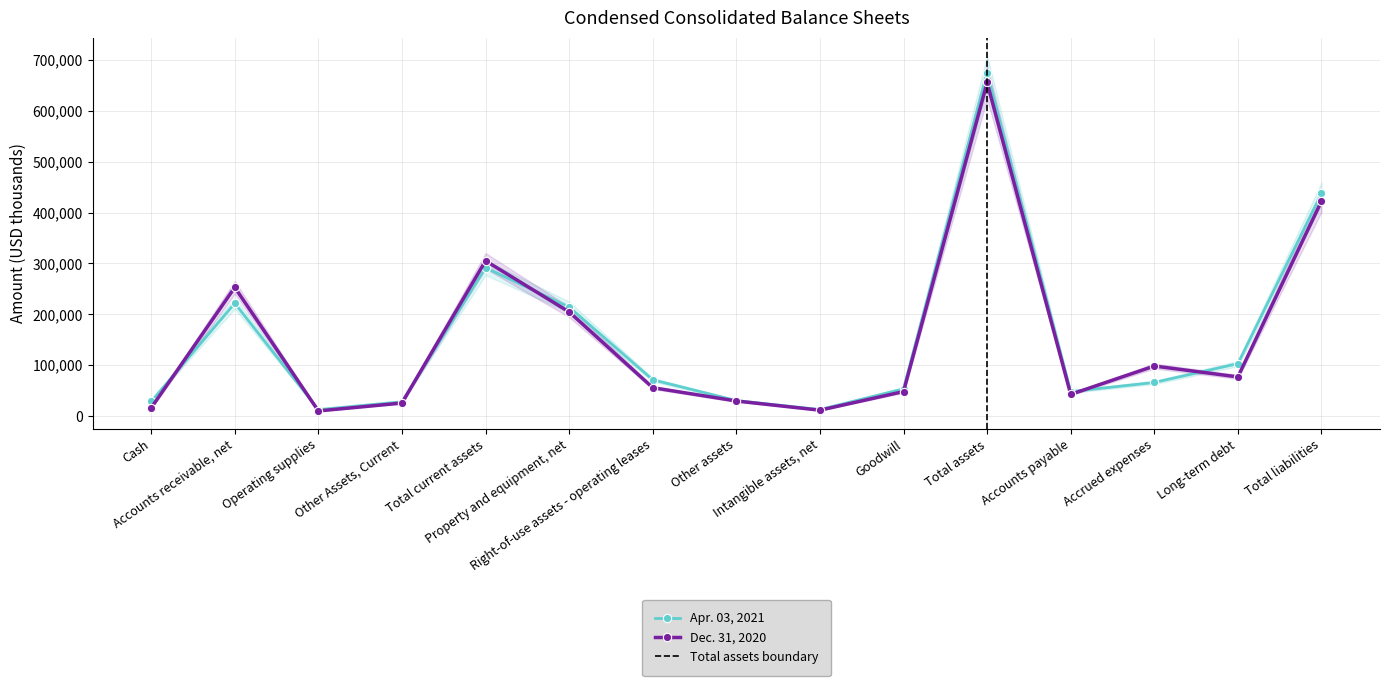

Rank the series by their maximum value, from lowest to highest.

Dec. 31, 2020, Apr. 03, 2021